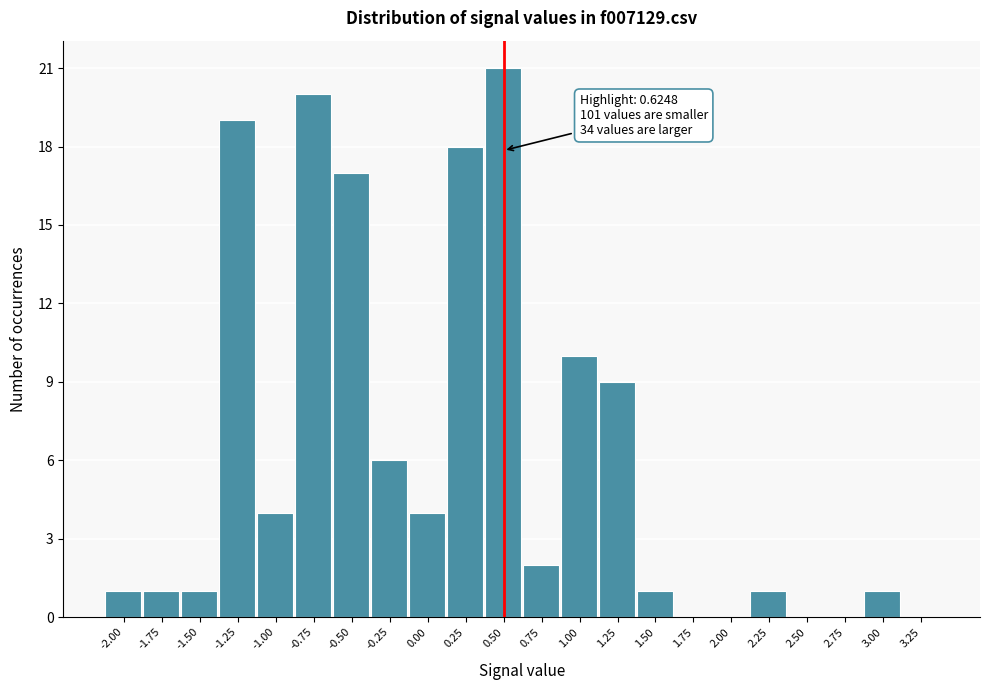

Reading left to right, transcribe all the data shown in this chart.

-2.00=1	-1.75=1	-1.50=1	-1.25=19	-1.00=4	-0.75=20	-0.50=17	-0.25=6	0.00=4	0.25=18	0.50=21	0.75=2	1.00=10	1.25=9	1.50=1	1.75=0	2.00=0	2.25=1	2.50=0	2.75=0	3.00=1	3.25=0